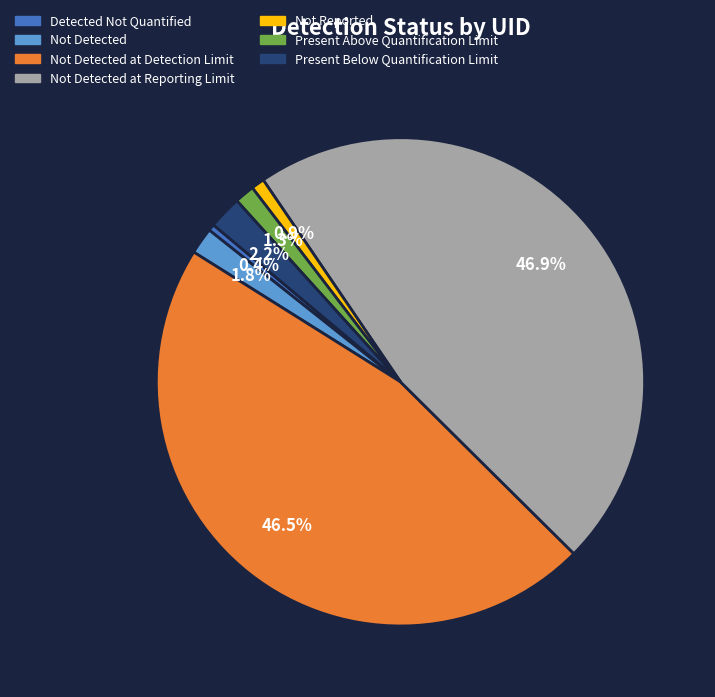

Does any single category account for the majority?

No